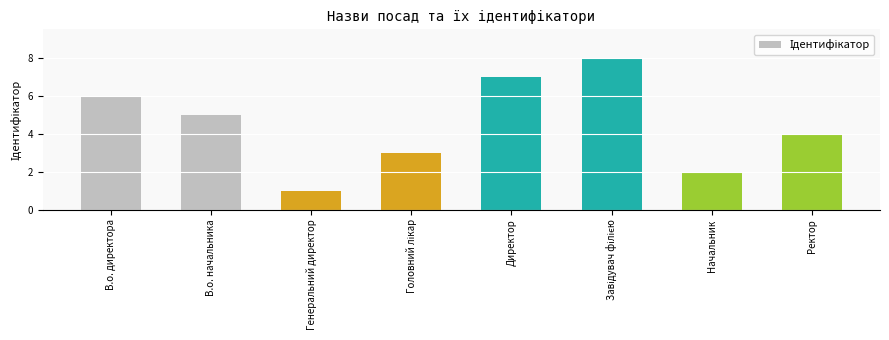

The value at В.о. начальника is 8. True or false?

False